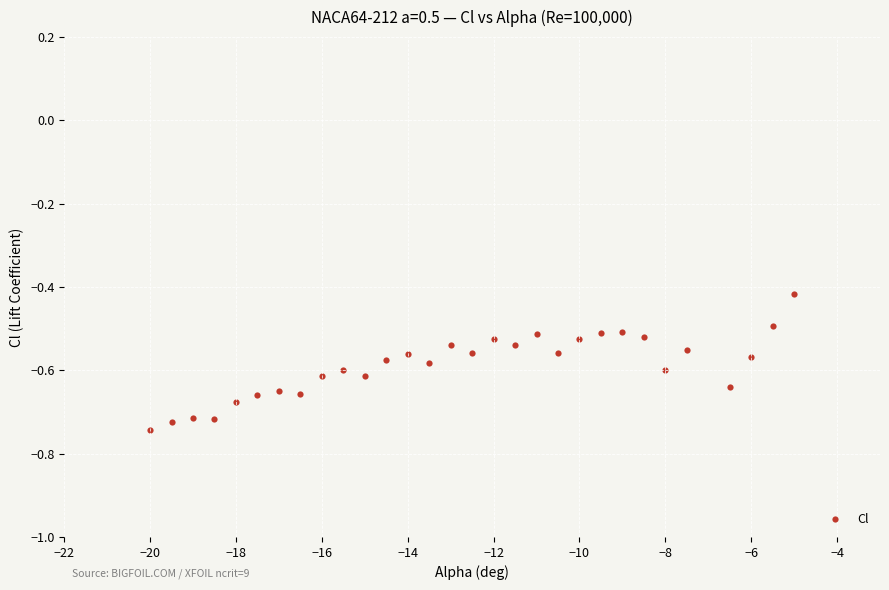

What is the range of X values (max minus min)?

15.0